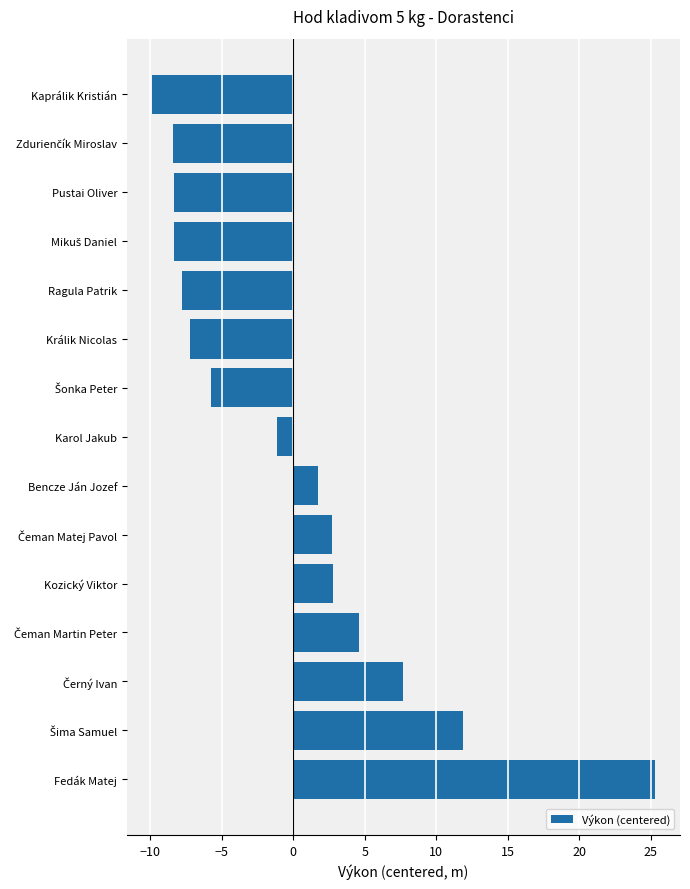

Read the value at Kozický Viktor.

2.8